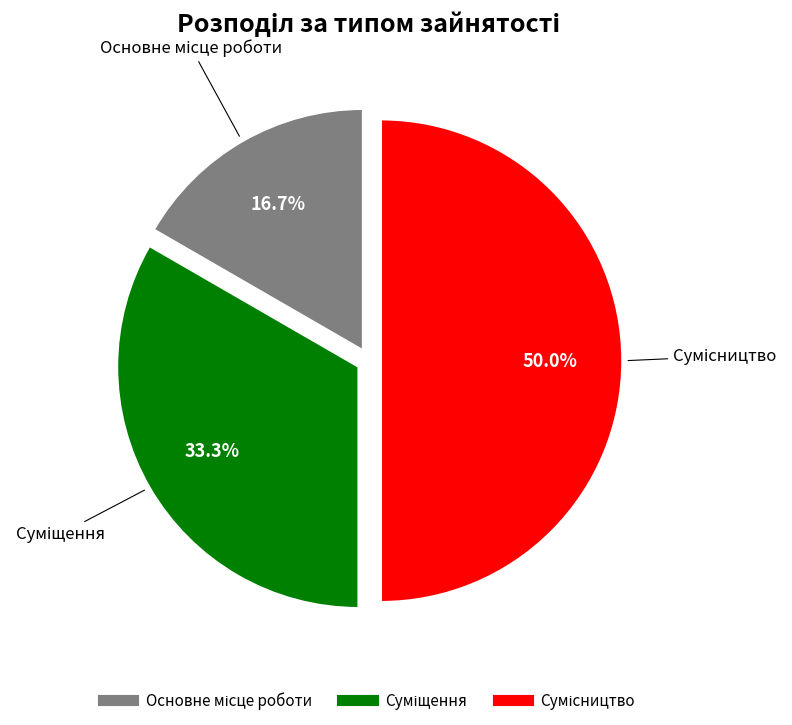

Between Суміщення and Основне місце роботи, which is larger?

Суміщення